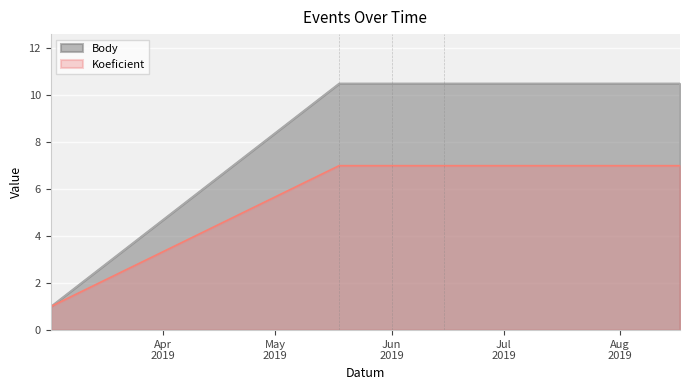

What is the difference between the maximum and minimum values in the Body series?

9.5